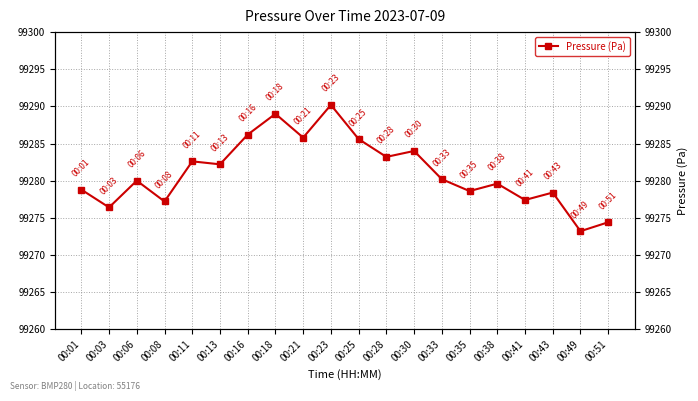

Where is the data nearest to the value 99281?

00:33